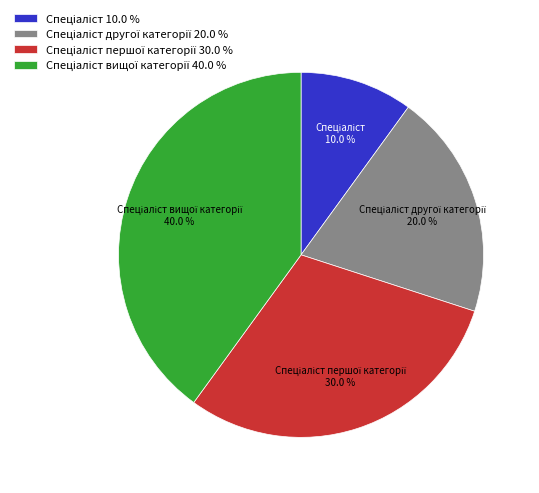

Count the number of slices in the pie.

4